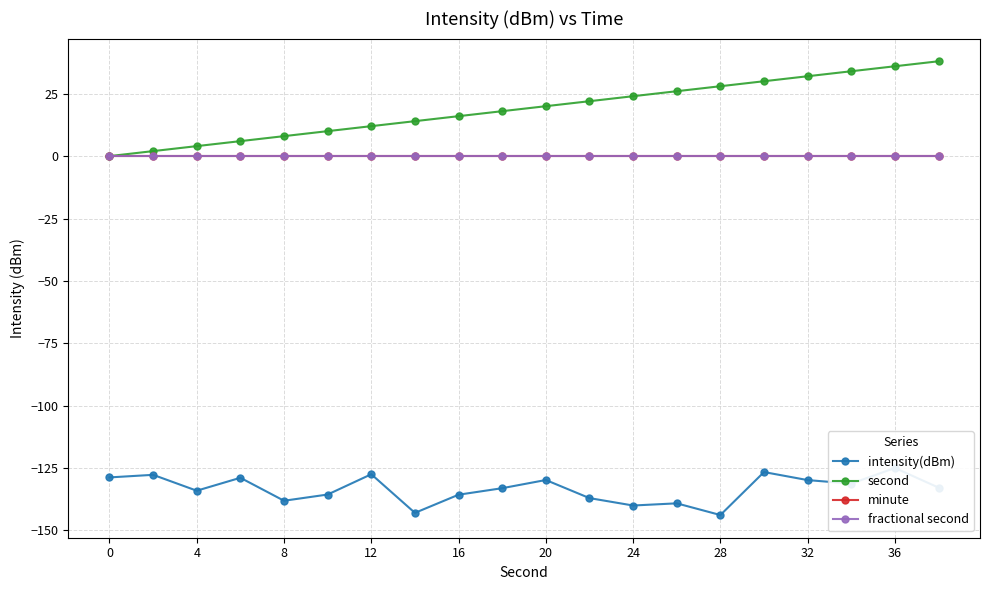

True or false: second and fractional second intersect in this chart.

False